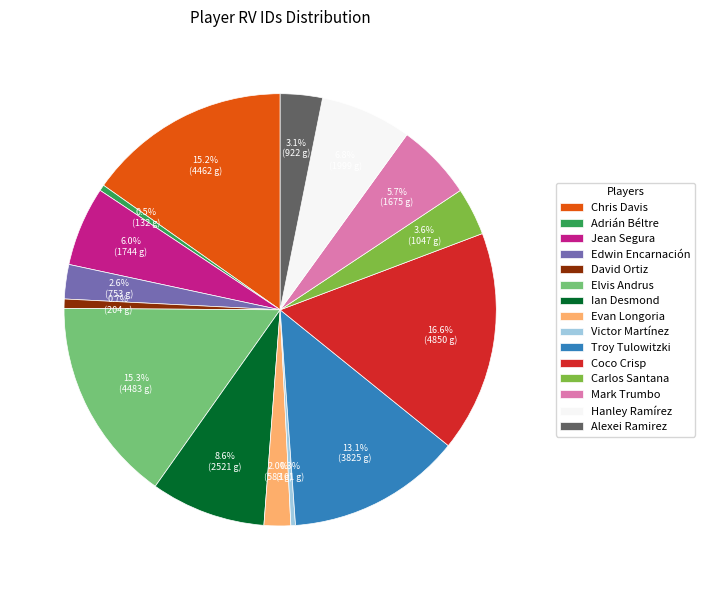

Which slice is the largest?

Coco Crisp